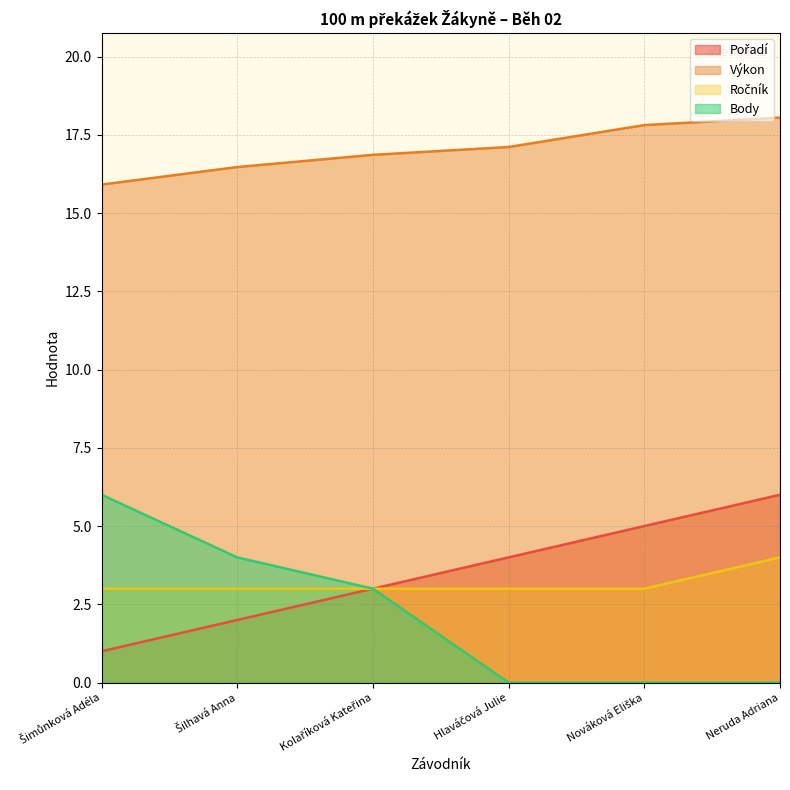

Reading left to right, transcribe all the data shown in this chart.

Pořadí: Šimůnková Adéla=1.0	Šilhavá Anna=2.0	Kolaříková Kateřina=3.0	Hlaváčová Julie=4.0	Nováková Eliška=5.0	Neruda Adriana=6.0
Výkon: Šimůnková Adéla=15.9	Šilhavá Anna=16.5	Kolaříková Kateřina=16.9	Hlaváčová Julie=17.1	Nováková Eliška=17.8	Neruda Adriana=18.1
Ročník: Šimůnková Adéla=3.0	Šilhavá Anna=3.0	Kolaříková Kateřina=3.0	Hlaváčová Julie=3.0	Nováková Eliška=3.0	Neruda Adriana=4.0
Body: Šimůnková Adéla=6.0	Šilhavá Anna=4.0	Kolaříková Kateřina=3.0	Hlaváčová Julie=0.0	Nováková Eliška=0.0	Neruda Adriana=0.0